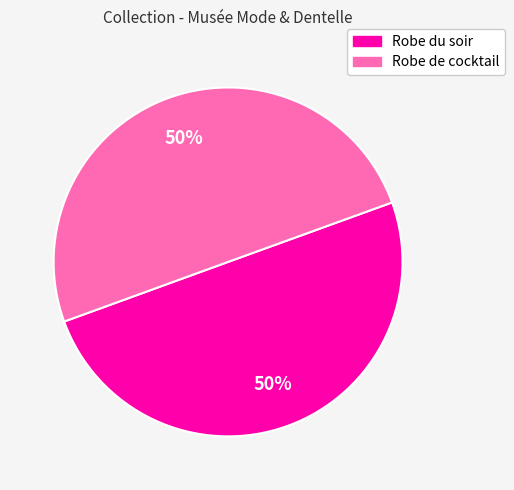

To the nearest percent, what is the combined percentage of Robe du soir and Robe de cocktail?

100%